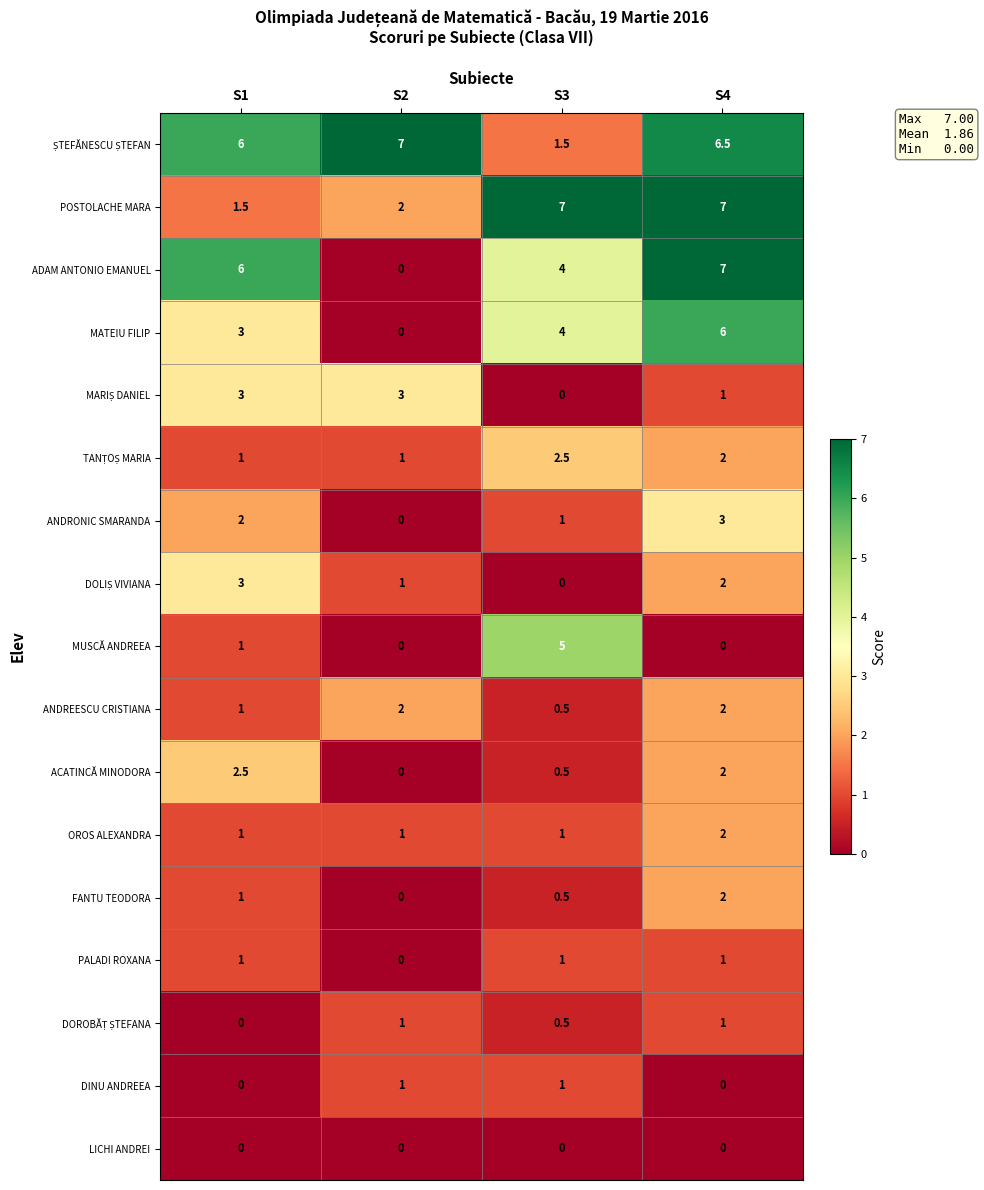

What is the total value across all series at S4?

44.5